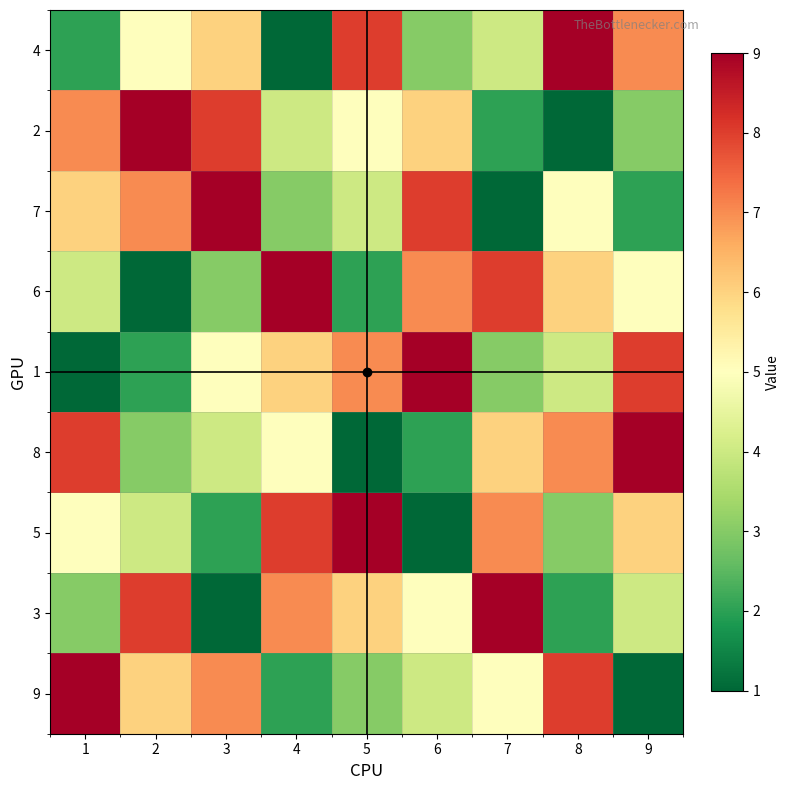

Which label corresponds to the smallest value in the chart?

4